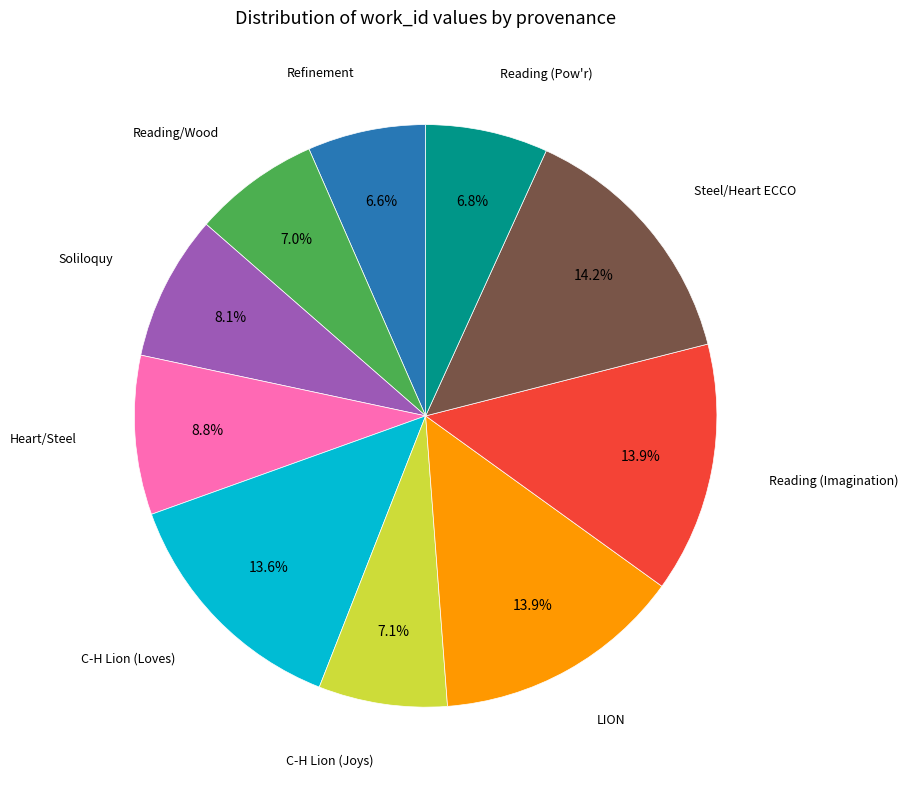

Is there a majority slice in this chart?

No